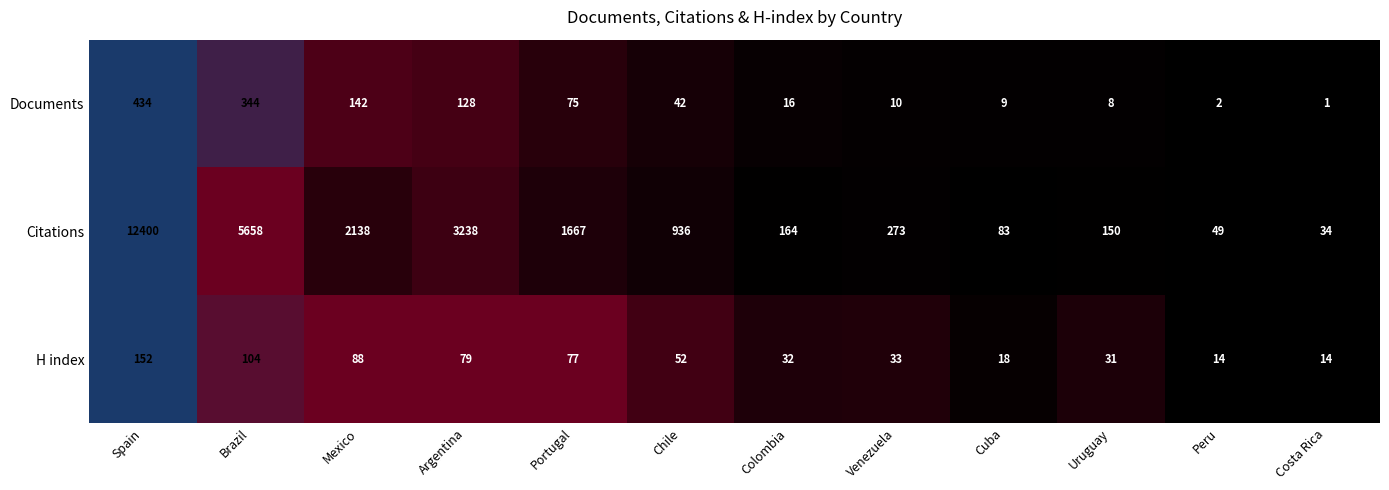

What is the difference between the second highest and minimum values in the H index series?

90